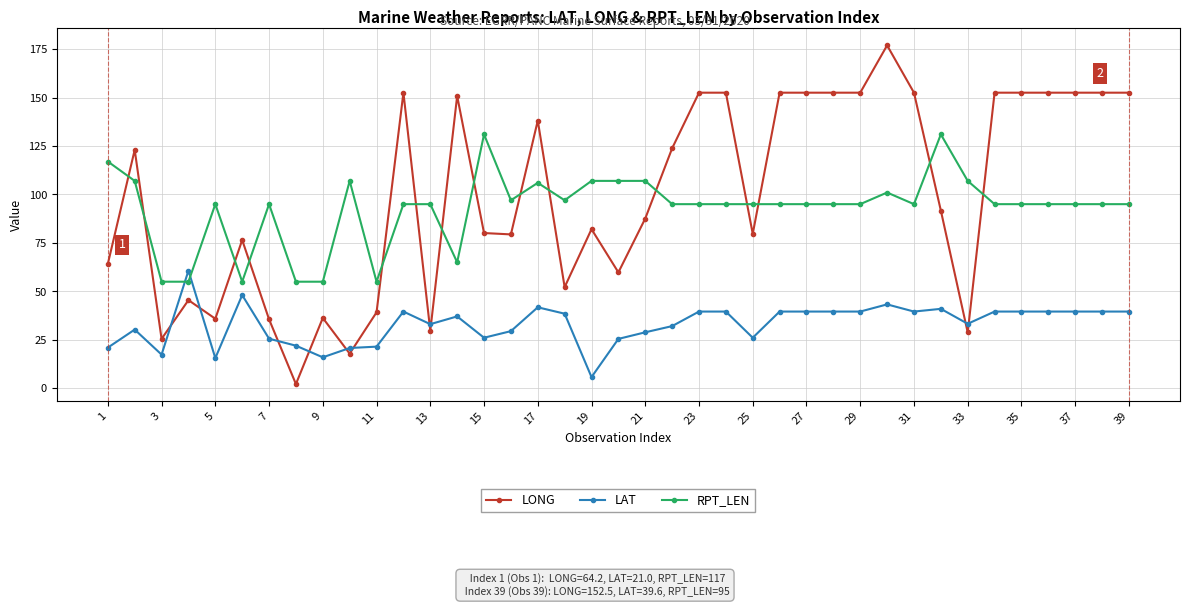

What is the value of the LAT point at the 9th from the left?

16.0